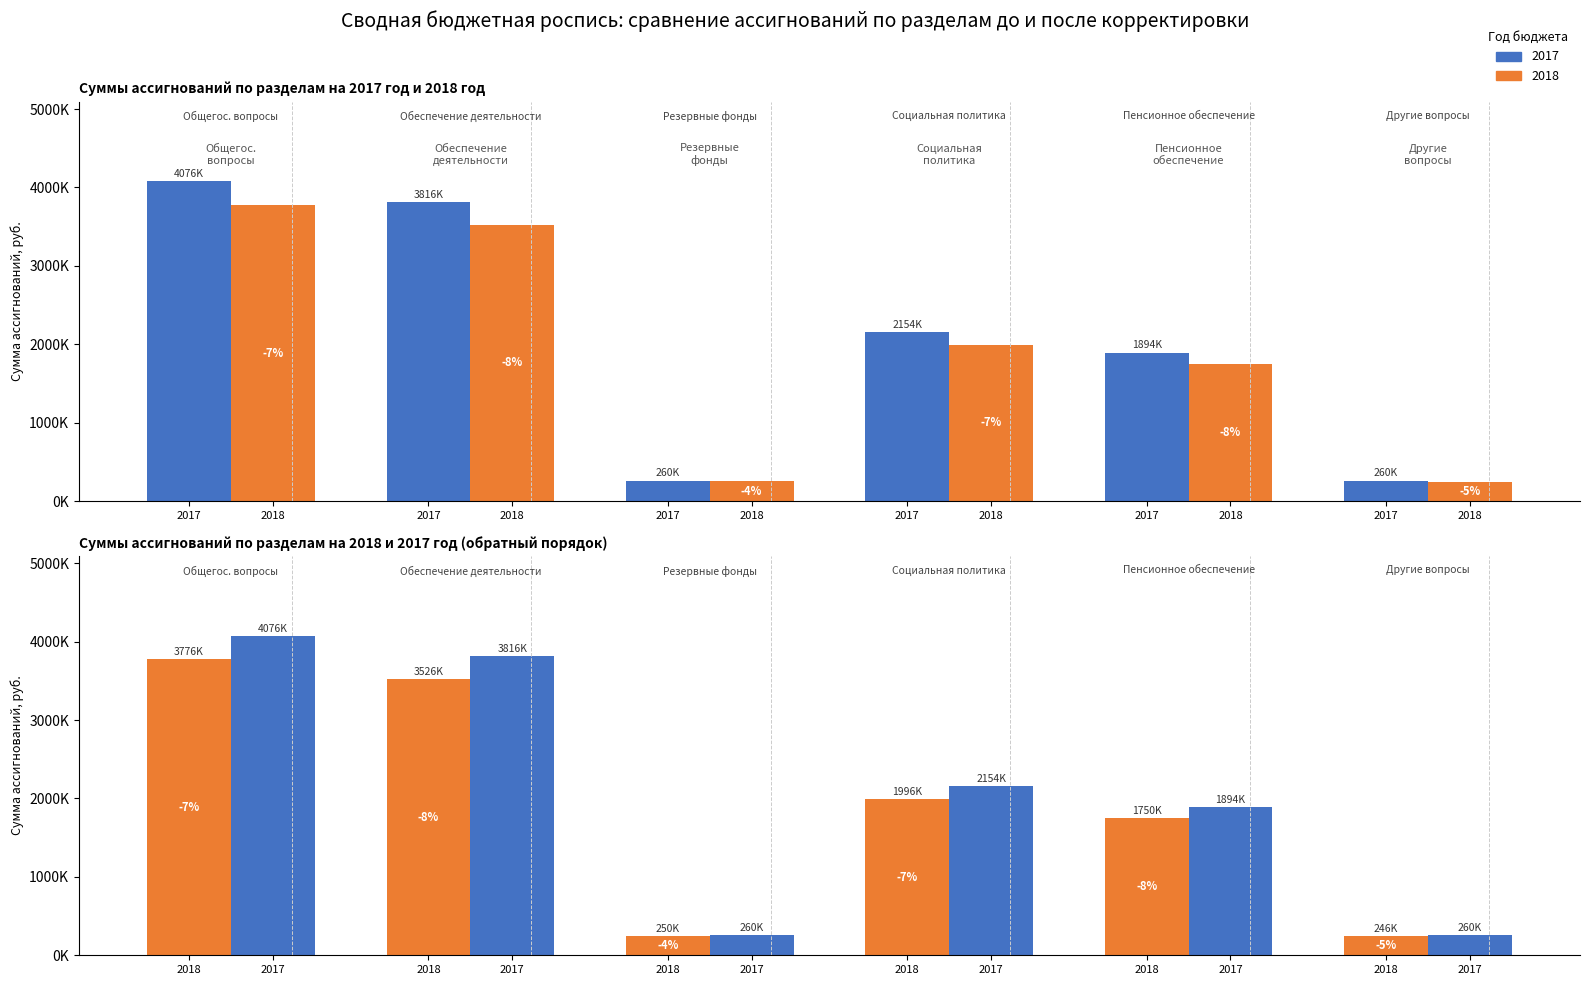

True or false: 2018 has a value of 366544 at 2017.

False